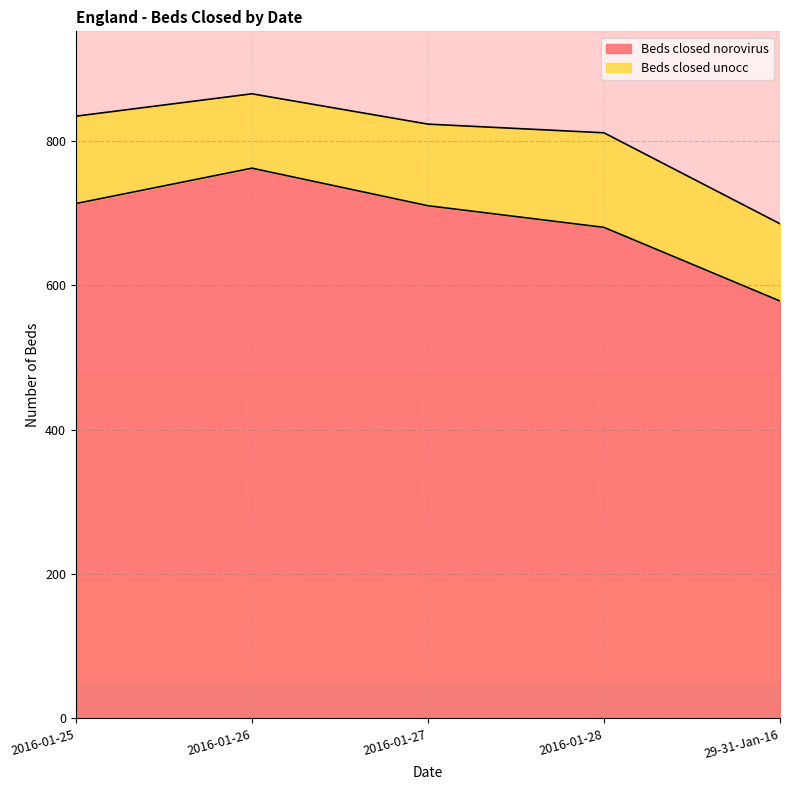

What is the difference between the maximum and second lowest values in the Beds closed norovirus series?

82